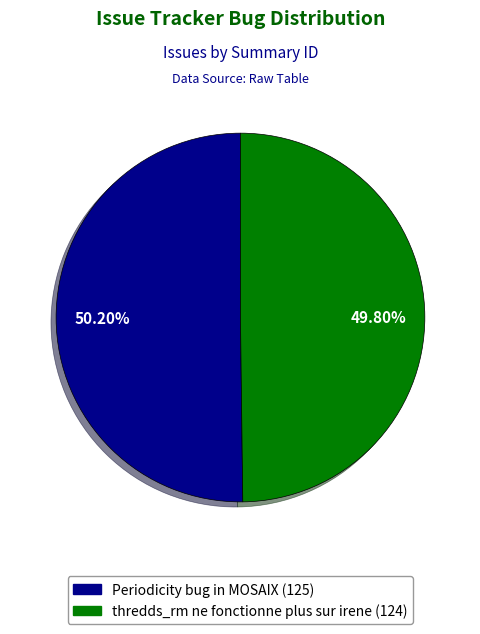

Is it true that Periodicity bug in MOSAIX is 50% of the pie?

True